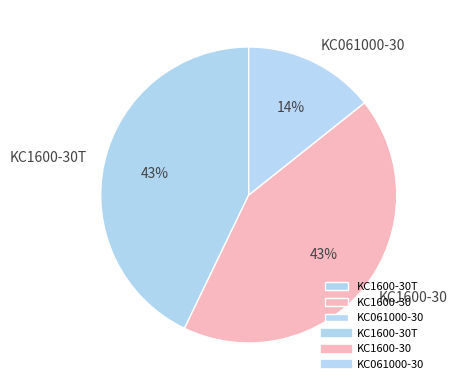

Is KC061000-30 the majority of the pie?

No